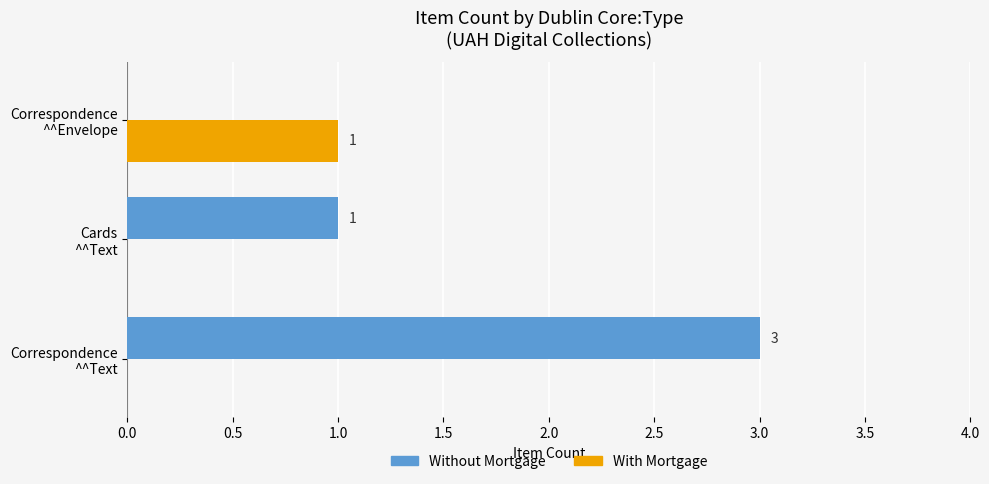

How many Without Mortgage values are between 0 and 3?

3